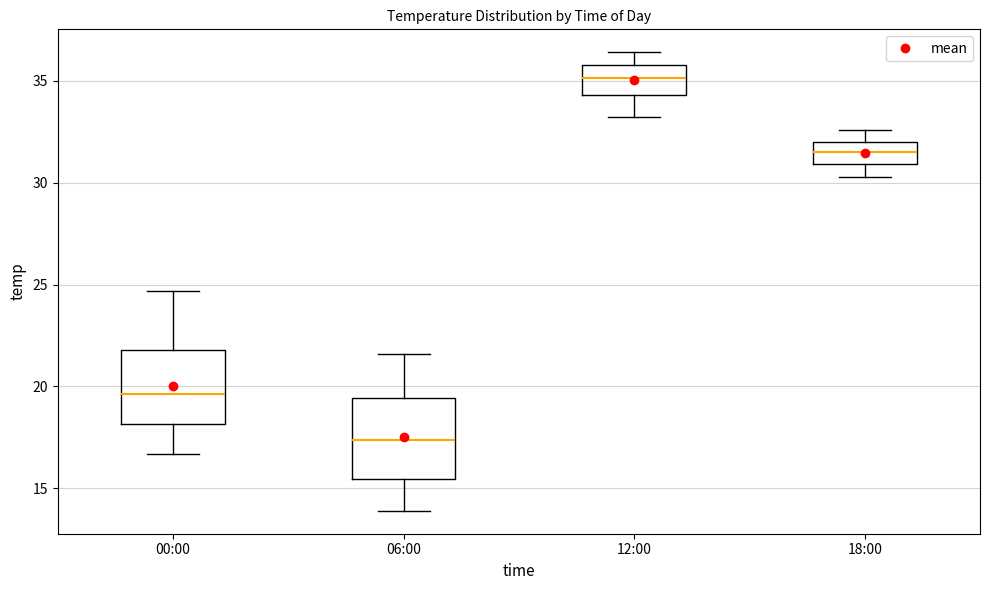

Which box's median line is the lowest?

06:00